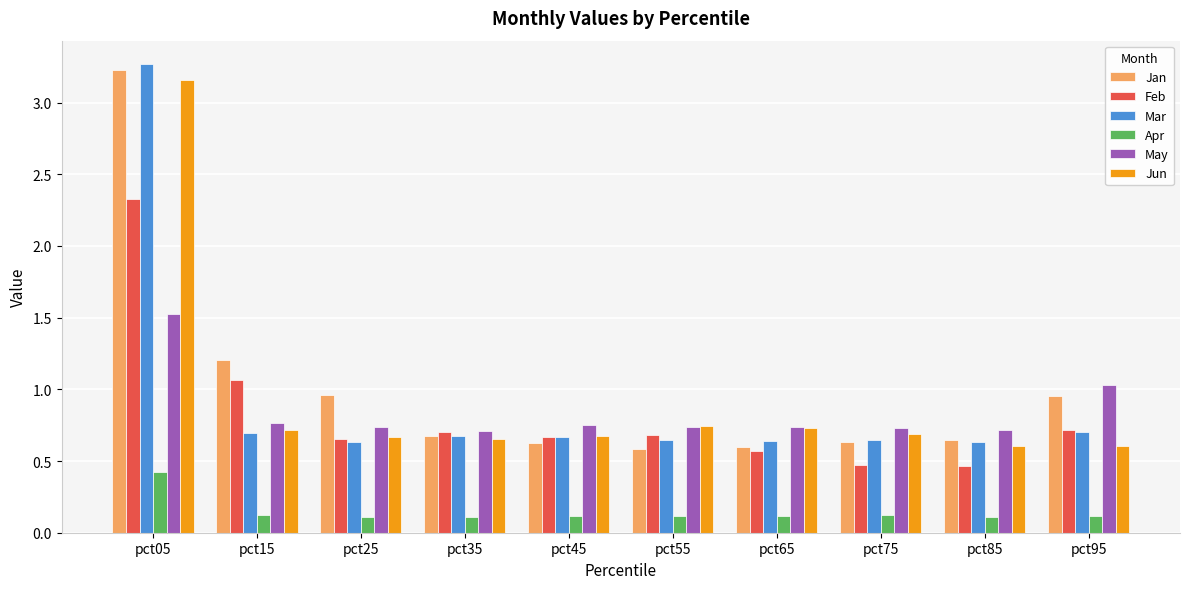

Is it true that May equals 1.0 at pct05?

False